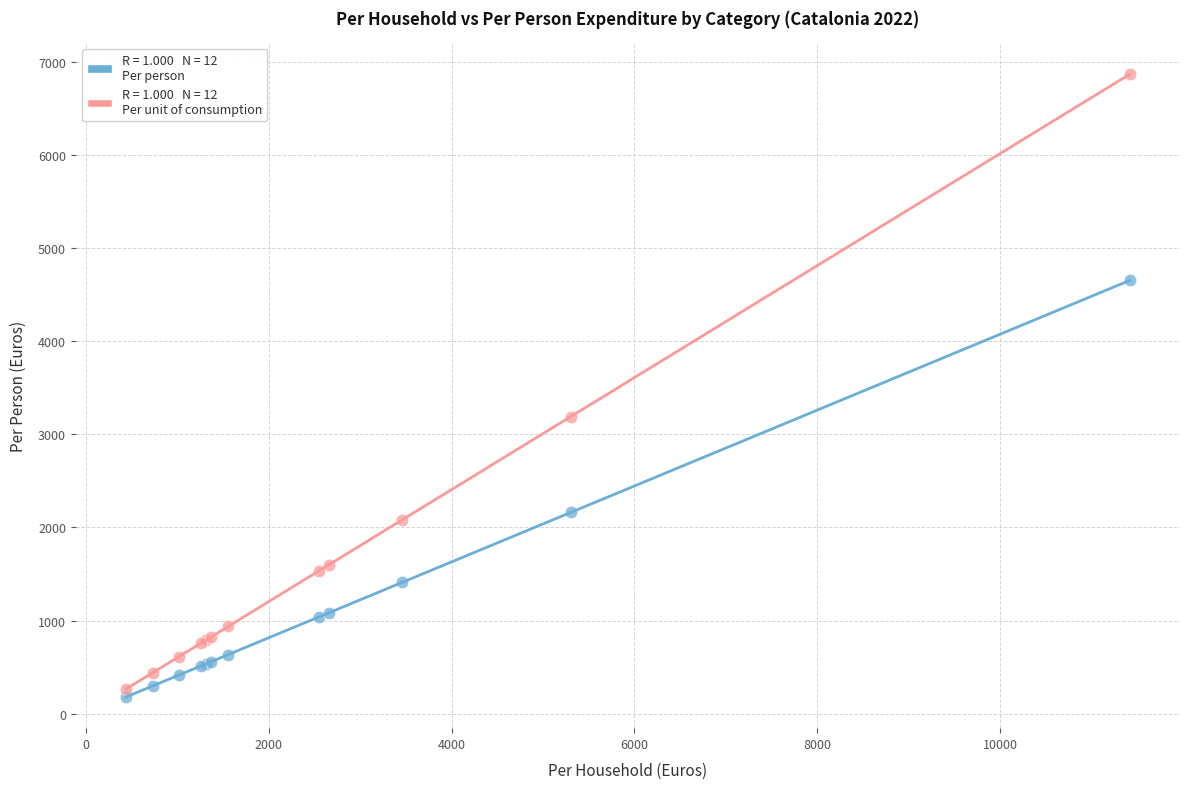

Across all series, what Y value is closest to 3522?

3188